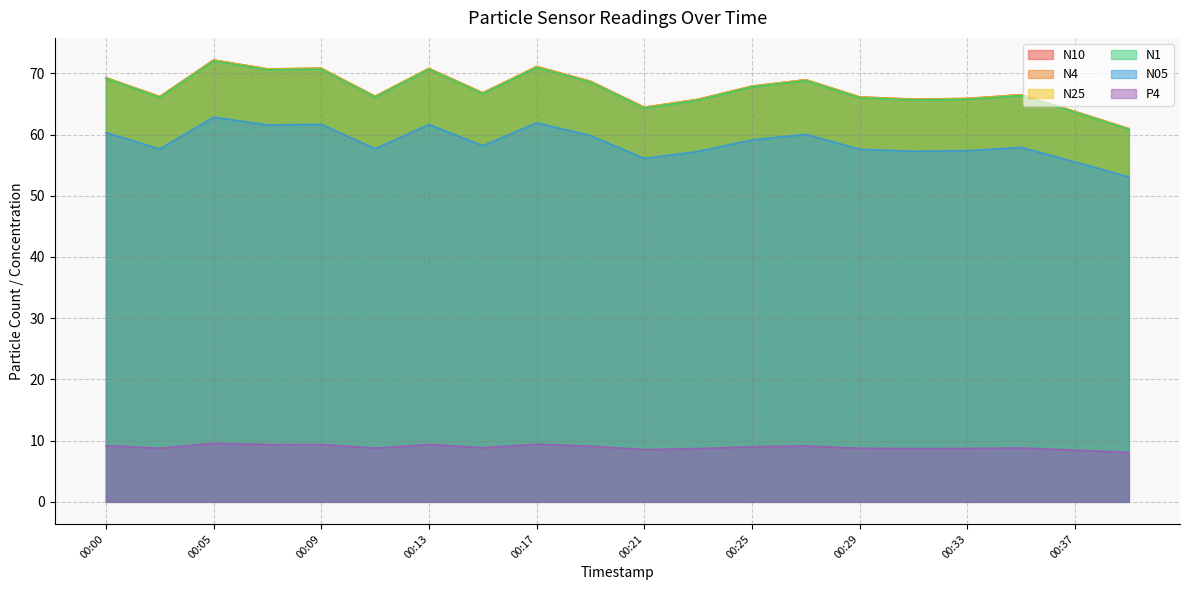

Reading right to left, extract all data points from this chart.

N10: 61.0	63.8	66.5	65.9	65.8	66.1	69.0	67.9	65.8	64.5	68.7	71.1	66.8	70.8	66.2	70.8	70.7	72.2	66.2	69.3
N4: 61.0	63.8	66.5	65.9	65.8	66.1	68.9	67.9	65.8	64.4	68.7	71.1	66.8	70.8	66.2	70.8	70.7	72.2	66.2	69.3
N25: 60.9	63.7	66.5	65.9	65.8	66.1	68.9	67.9	65.7	64.4	68.7	71.1	66.8	70.8	66.2	70.8	70.7	72.2	66.2	69.3
N1: 60.9	63.6	66.4	65.8	65.7	66.0	68.8	67.8	65.6	64.3	68.6	71.0	66.7	70.7	66.1	70.7	70.6	72.0	66.1	69.2
N05: 53.1	55.5	57.9	57.4	57.3	57.6	60.0	59.1	57.3	56.1	59.8	61.9	58.2	61.6	57.7	61.7	61.6	62.9	57.6	60.3
P4: 8.1	8.4	8.8	8.7	8.7	8.8	9.1	9.0	8.7	8.5	9.1	9.4	8.8	9.4	8.8	9.4	9.4	9.6	8.8	9.2